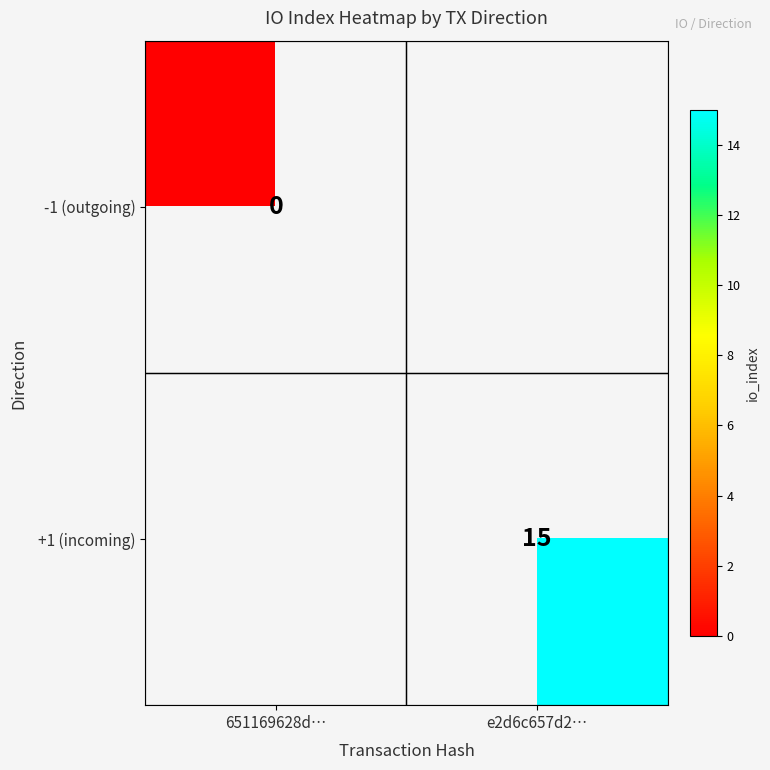

Is it true that +1 (incoming) equals 15 at e2d6c657d2…?

True